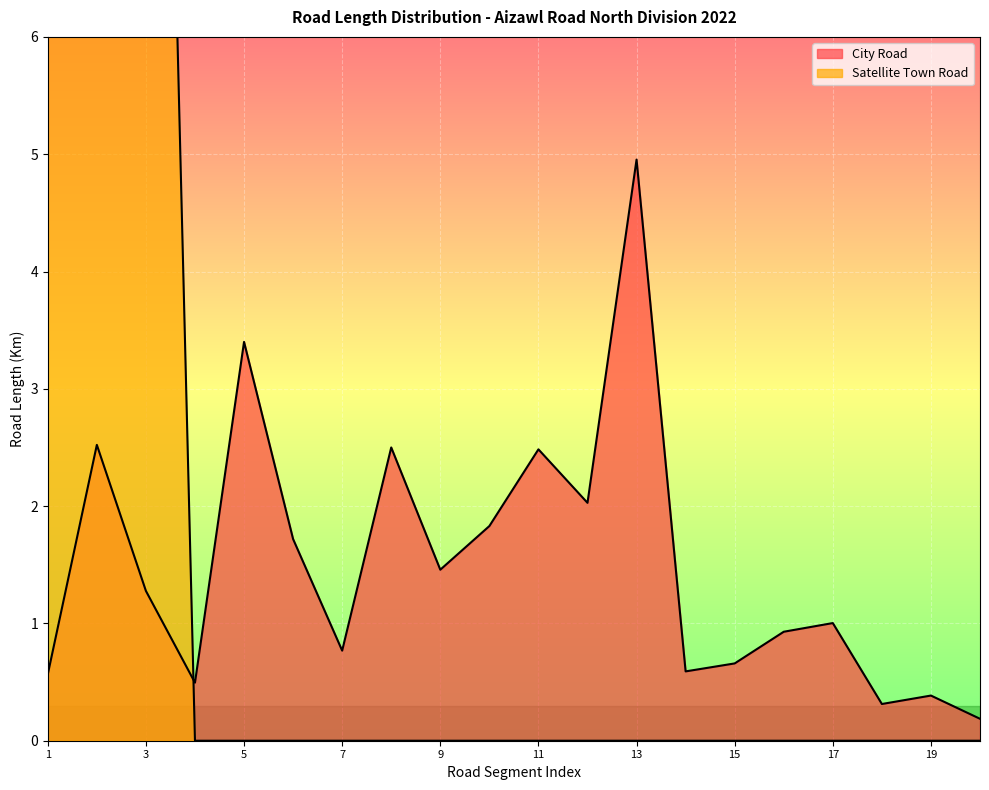

Rank the series by their average value, from highest to lowest.

Satellite Town Road, City Road